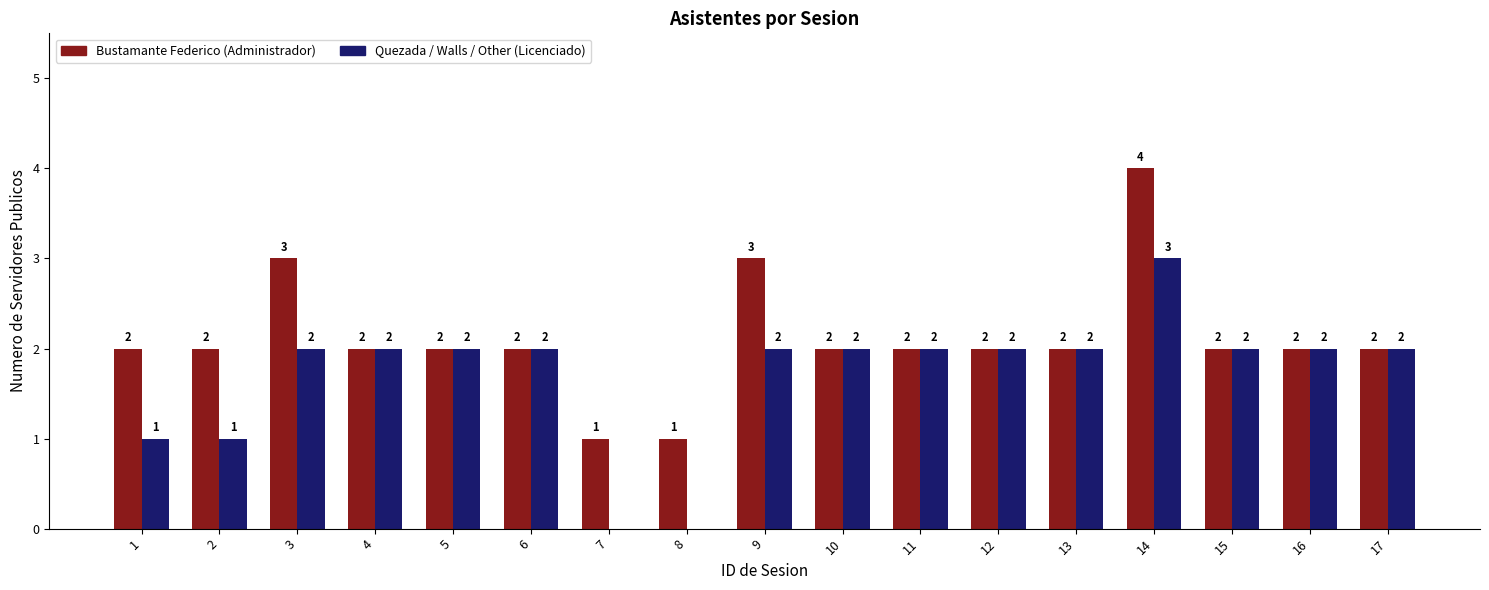

What is the sum of the Bustamante Federico (Administrador) values at 6 and 7?

3